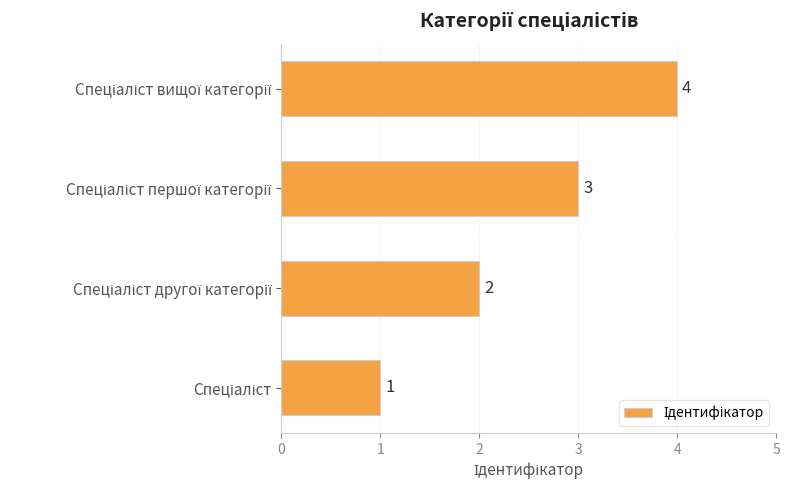

What is the sum of all values?

10